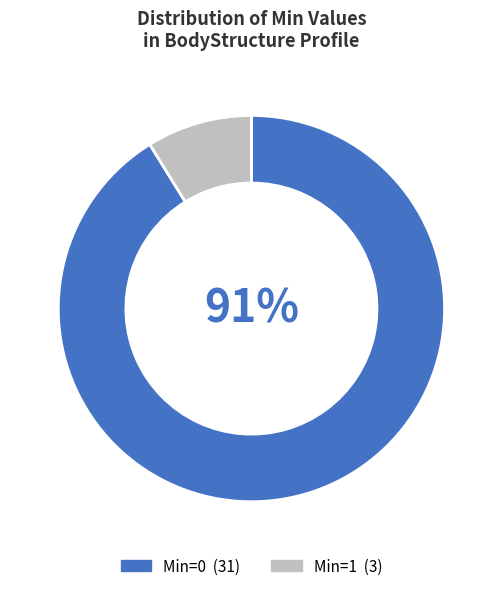

Is there a majority slice in this chart?

Yes